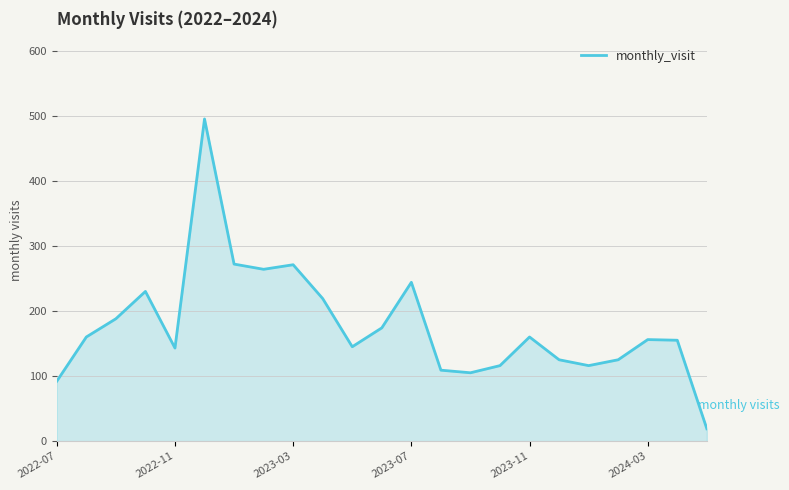

What is the smallest value displayed?

19